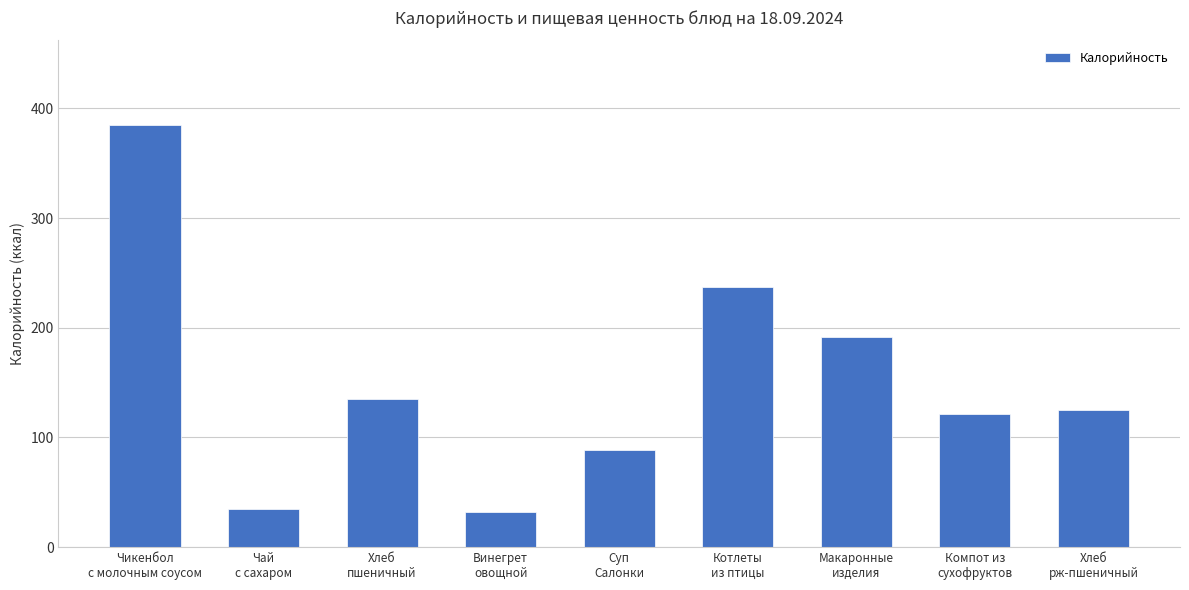

What is the difference between the values at Котлеты
из птицы and Макаронные
изделия?

45